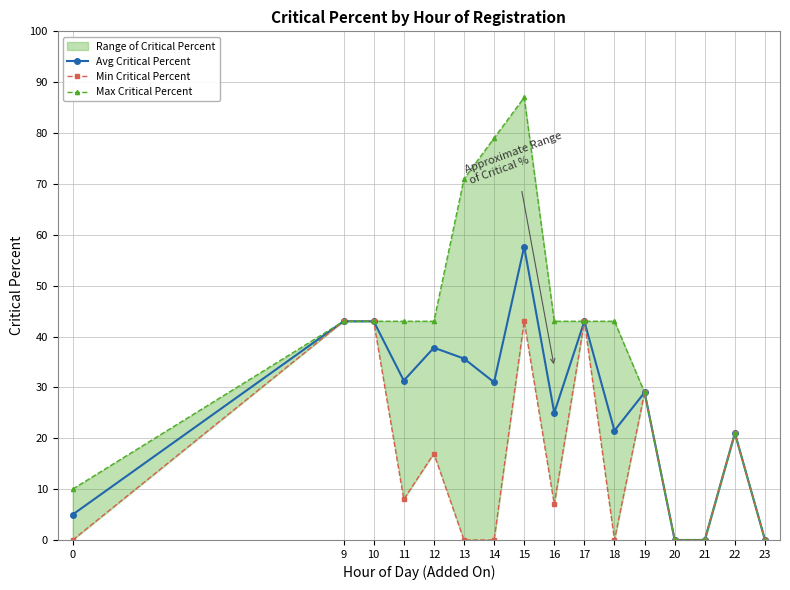

Rank the series at 12 from lowest to highest value.

Min Critical Percent, Avg Critical Percent, Max Critical Percent